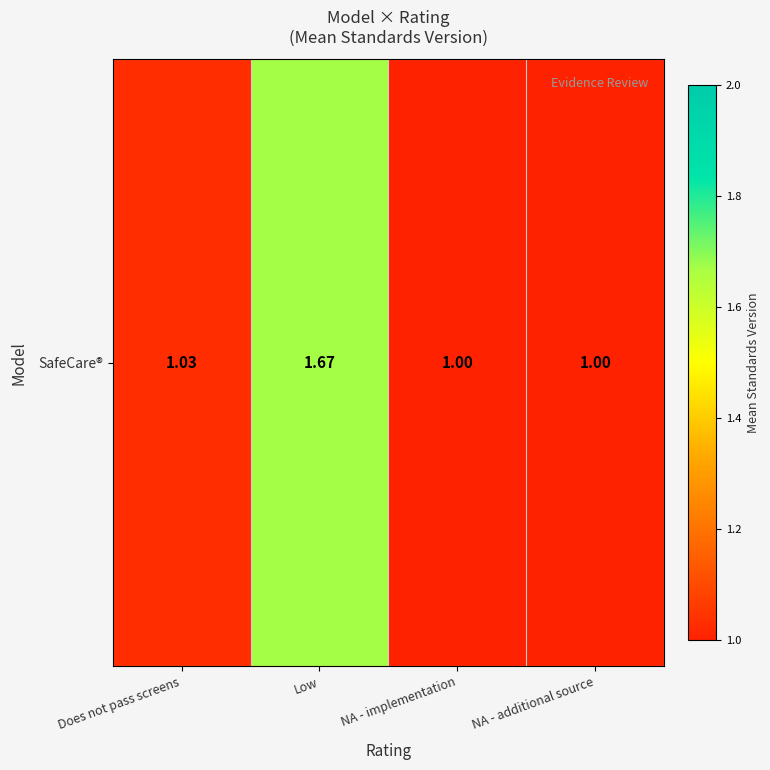

How many categories are shown in the chart?

4